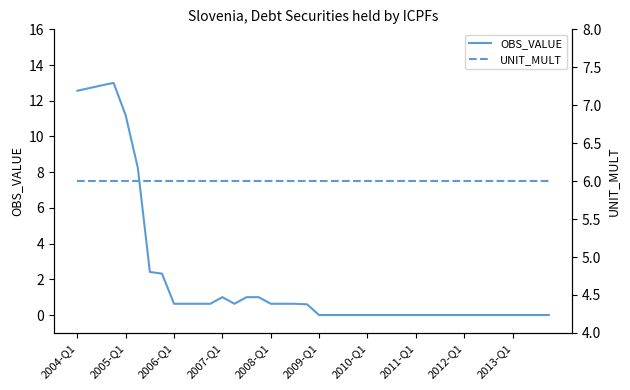

Does the chart have visible grid lines?

No